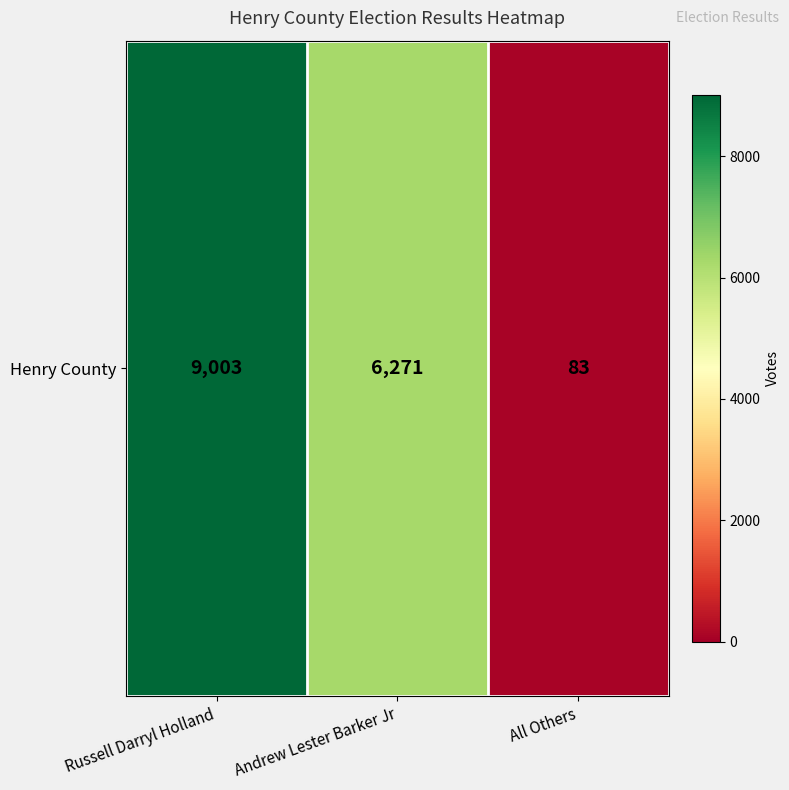

Rank the categories by value from lowest to highest.

All Others, Andrew Lester Barker Jr, Russell Darryl Holland